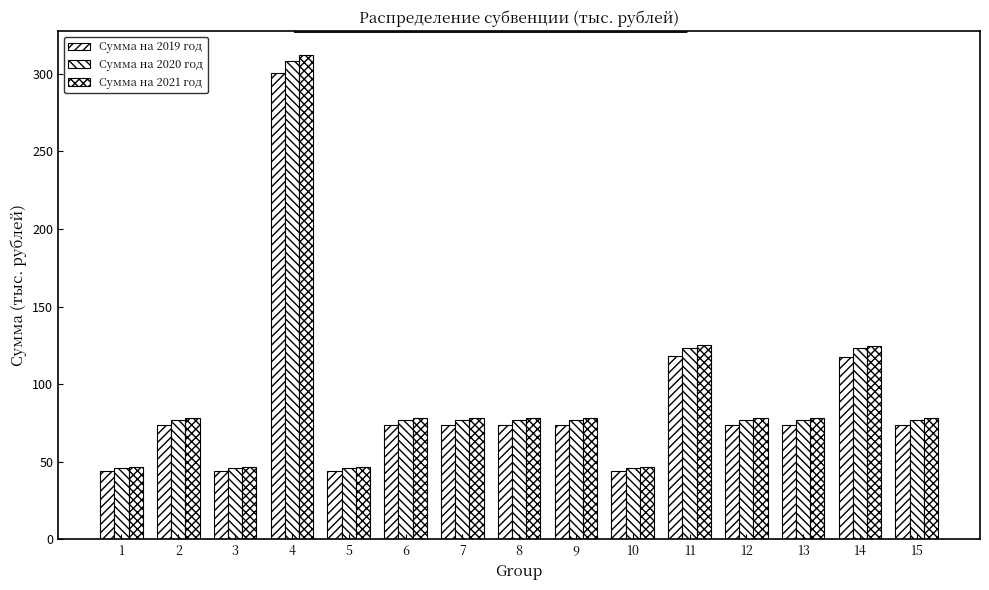

How many bars are there in total?

45